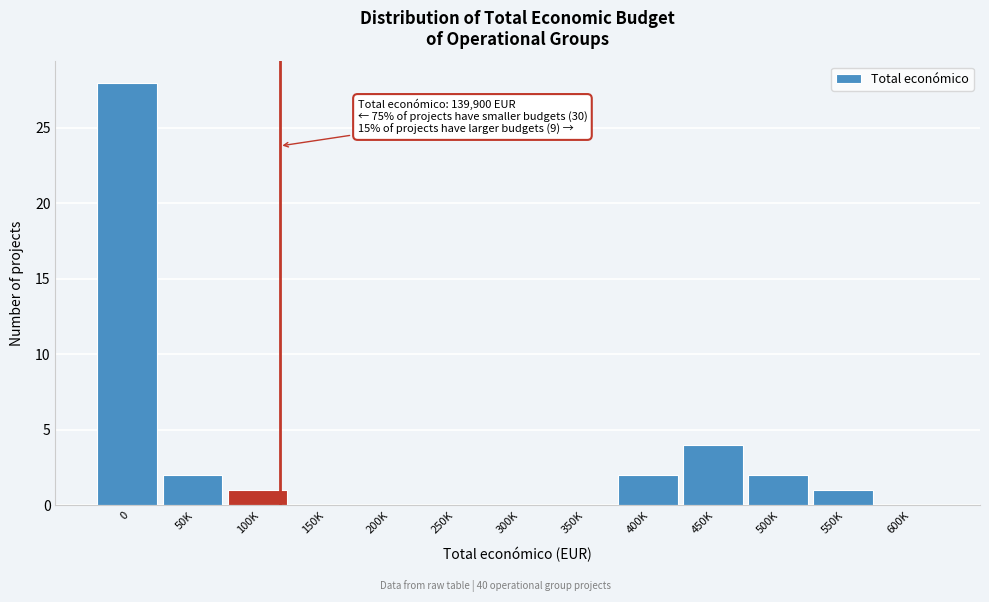

Reading left to right, extract all data points from this chart.

0=28	50K=2	100K=1	150K=0	200K=0	250K=0	300K=0	350K=0	400K=2	450K=4	500K=2	550K=1	600K=0